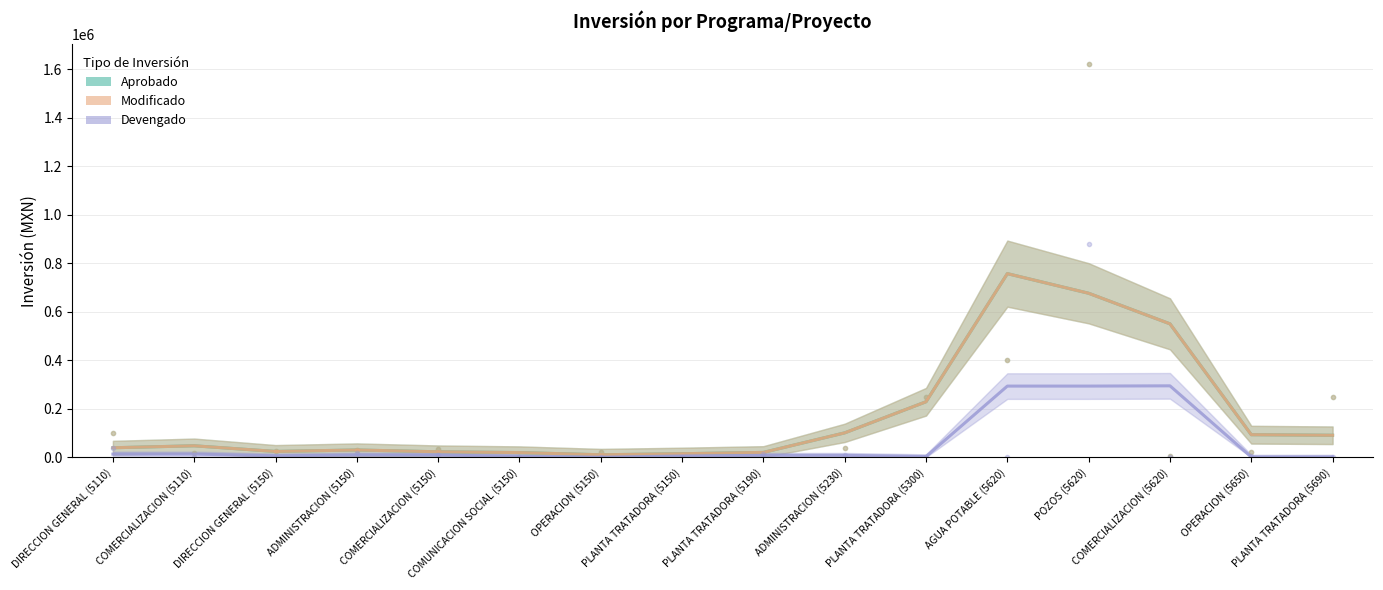

Which label corresponds to the largest value in the chart?

AGUA POTABLE (5620)